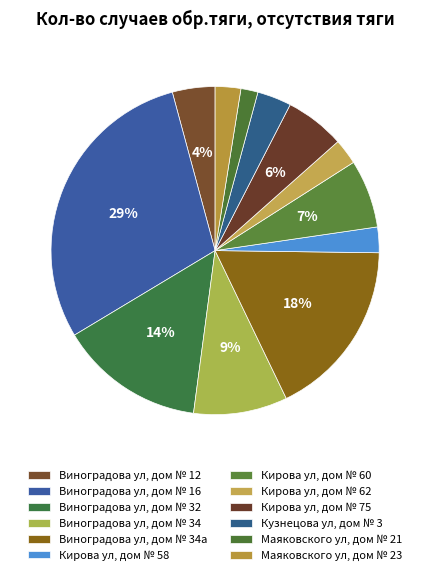

Is there any slice that represents more than half of the pie?

No